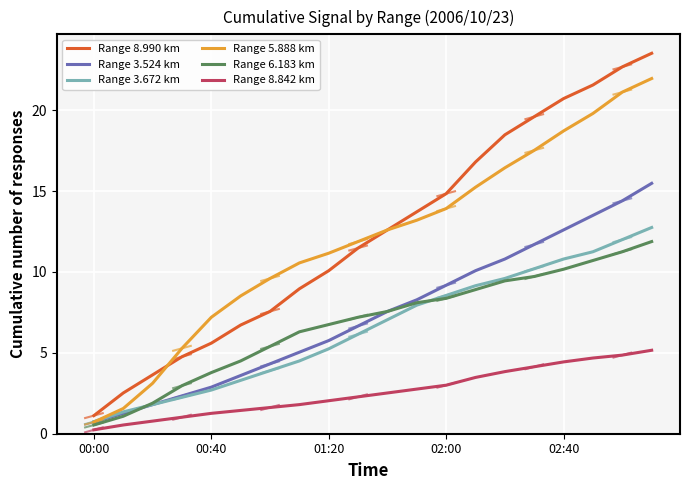

Which series has the largest range (max minus min)?

Range 8.990 km